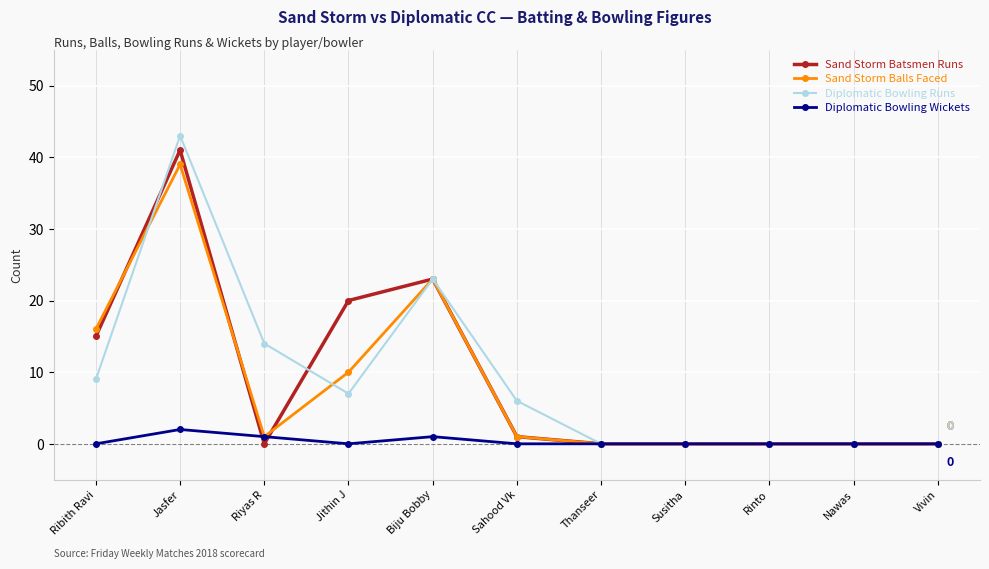

What is the difference between the Sand Storm Batsmen Runs values at Vivin and Jasfer?

41